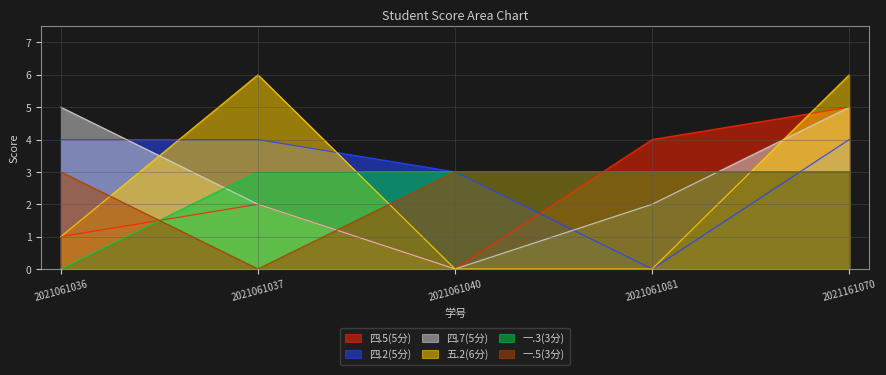

How many lines are shown in the chart?

6